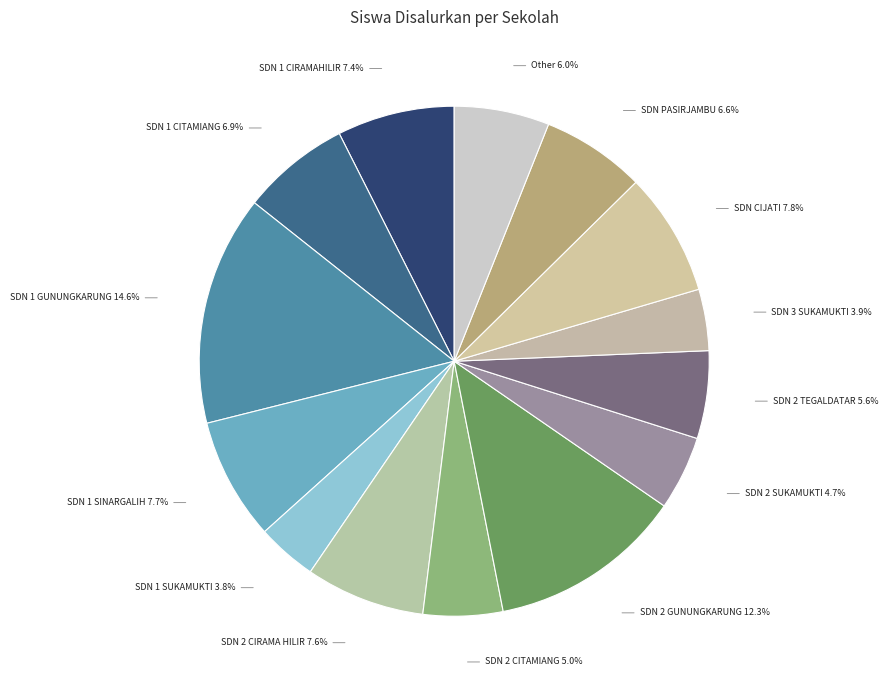

Is there a majority slice in this chart?

No